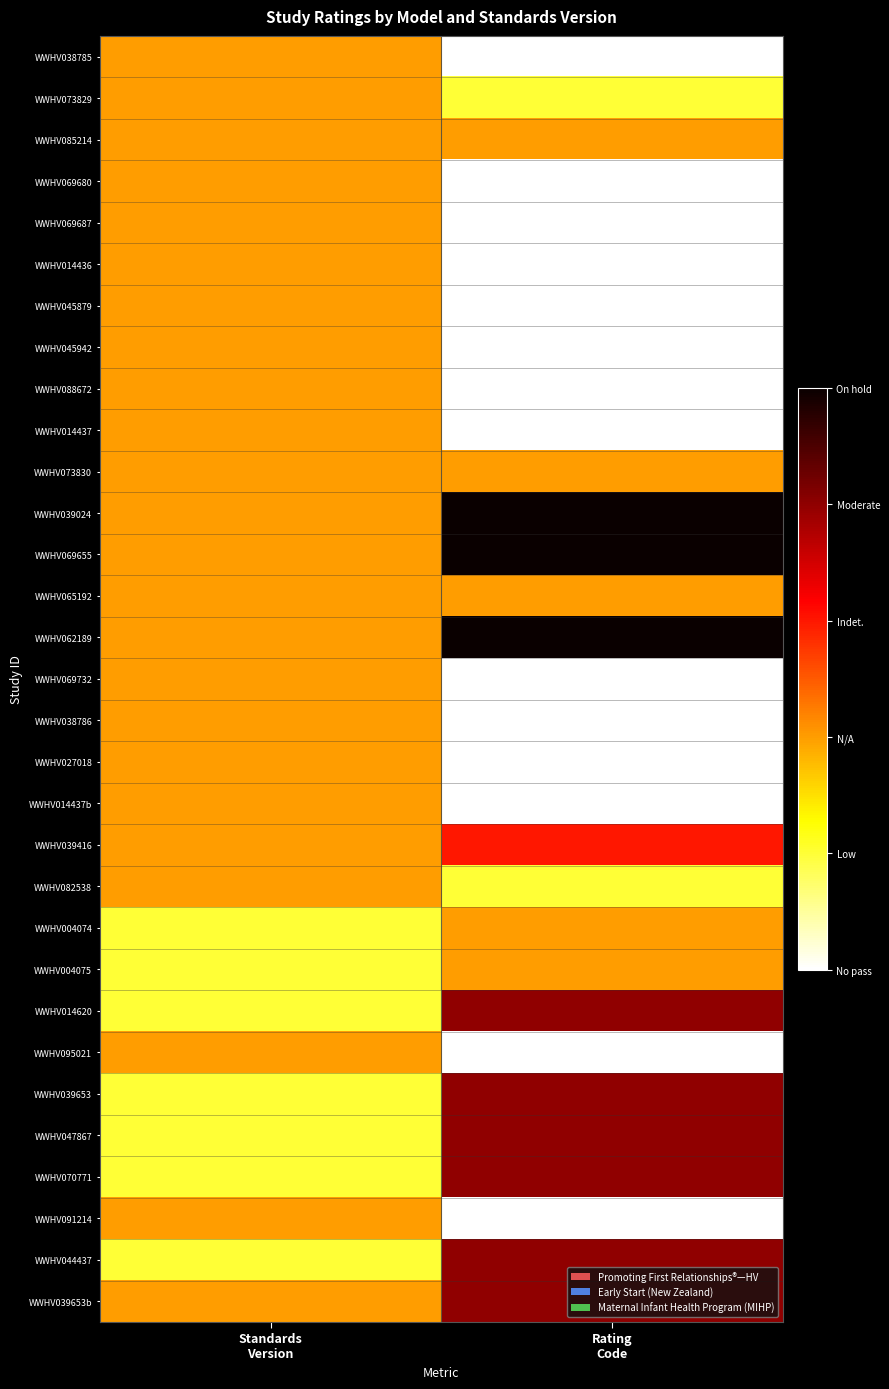

Which has a higher value, Standards
Version or Rating
Code?

Standards
Version